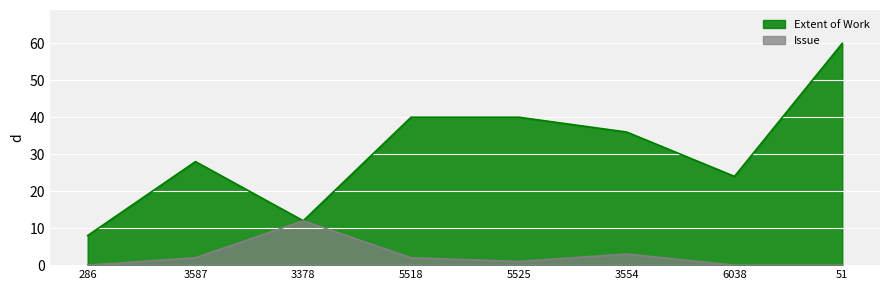

List the series in order of their peak value, highest first.

Extent of Work, Issue